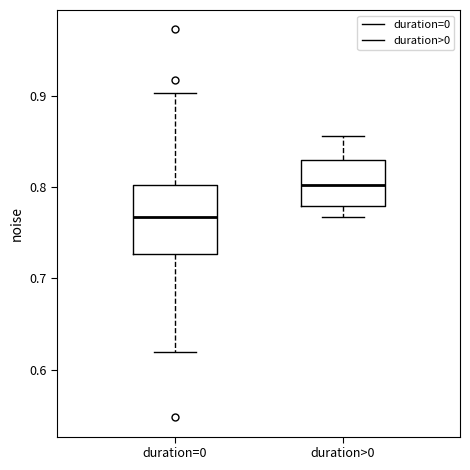

Reading left to right, transcribe this box plot: for each box, give where its median line is, the range the box spans, and where its two whiskers end, as read against the y-axis. The values are not printed on the chart, so give them approximately, as read against the axis.

duration=0: median 0.77, box 0.73 to 0.80, whiskers 0.62 to 0.90
duration>0: median 0.80, box 0.78 to 0.83, whiskers 0.77 to 0.86